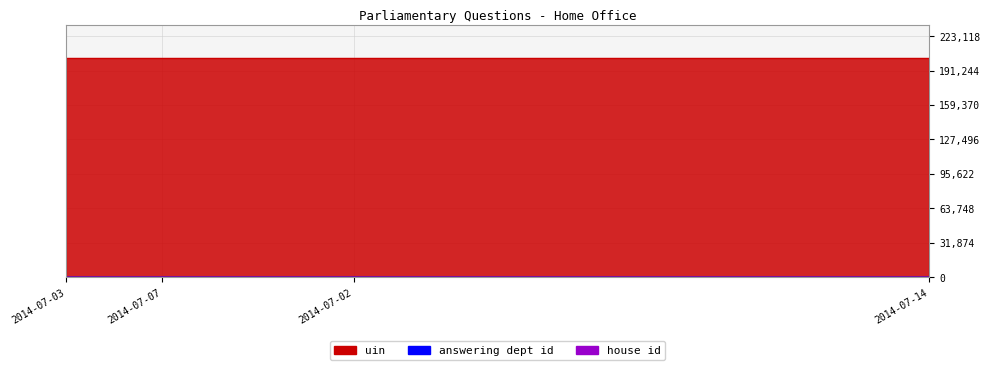

Is the value of house id at 2014-07-02 greater than the value of uin at 2014-07-07?

No